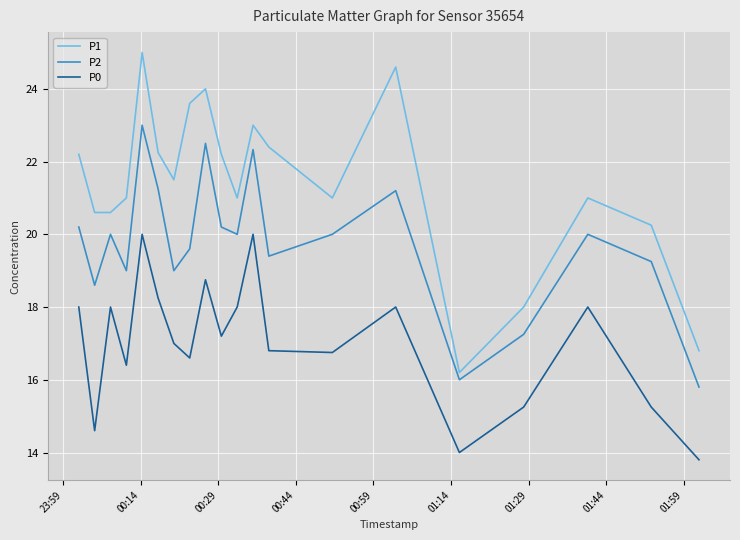

True or false: P0 and P2 intersect in this chart.

False